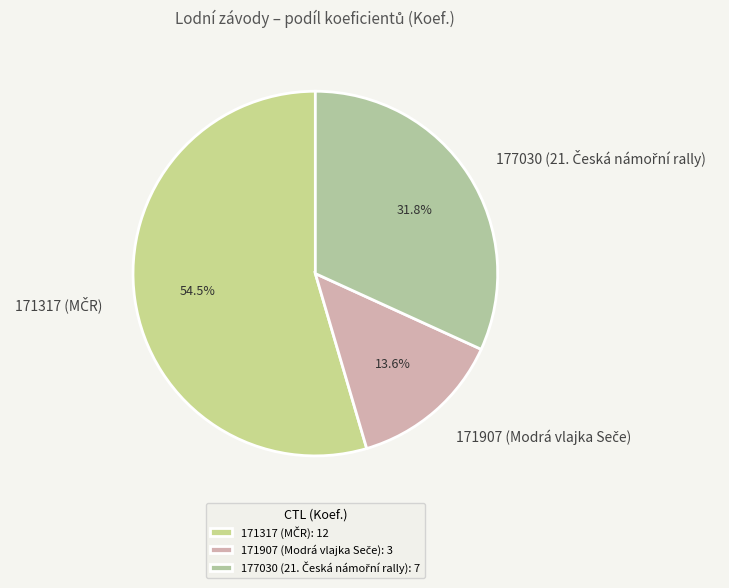

Count the number of slices in the pie.

3